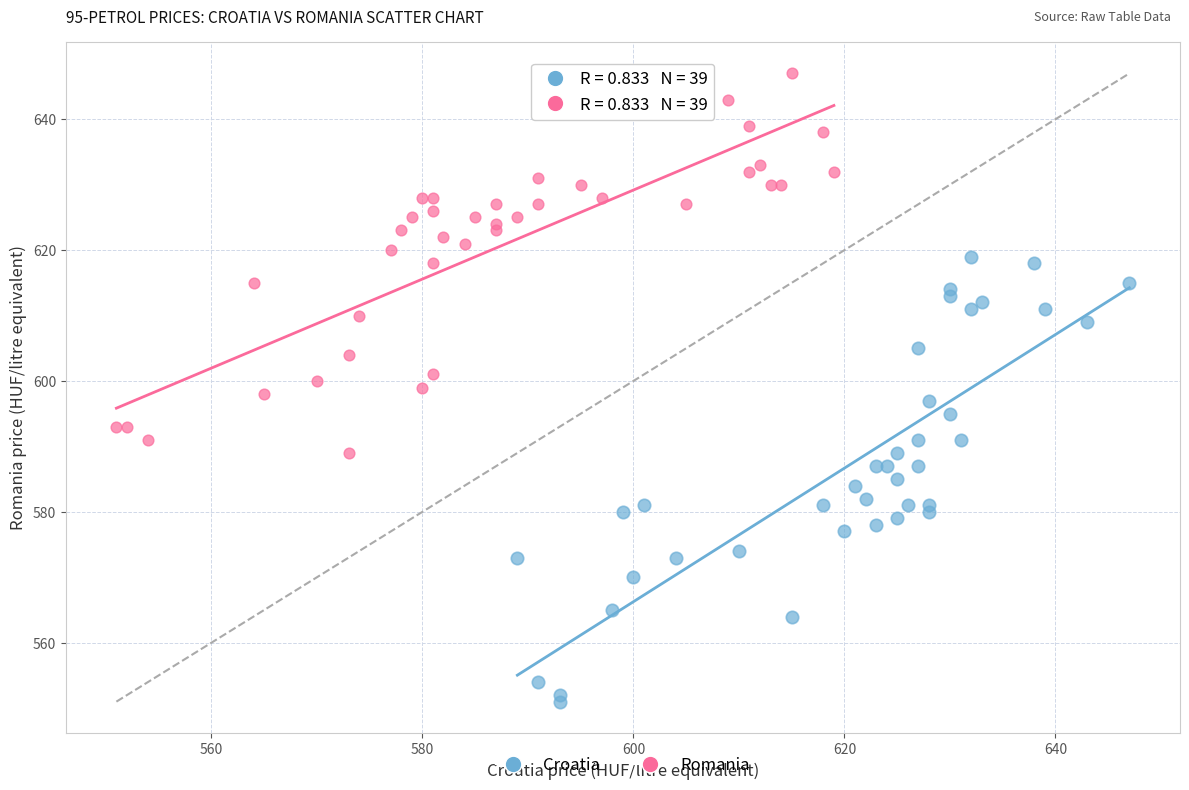

Which series reaches the maximum Y coordinate?

Romania